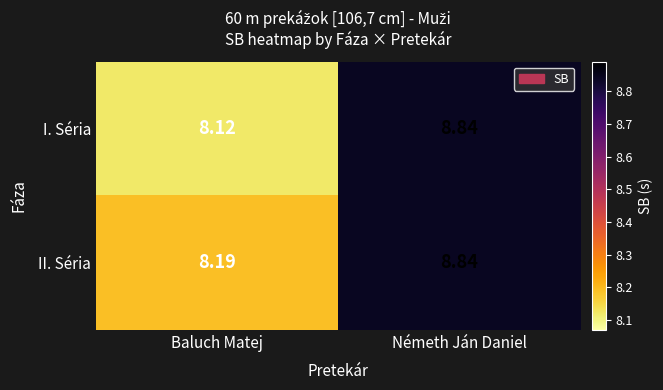

List the labels in order of II. Séria value, largest first.

Németh Ján Daniel, Baluch Matej